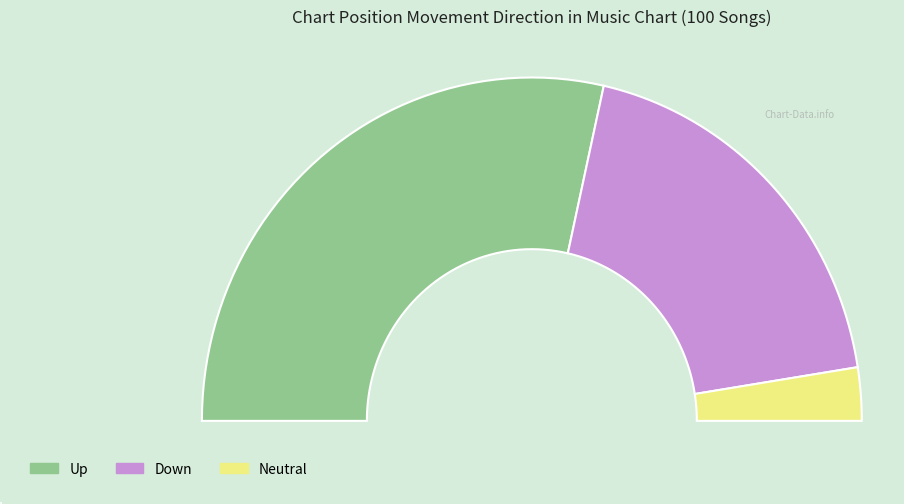

Count the number of slices in the pie.

3